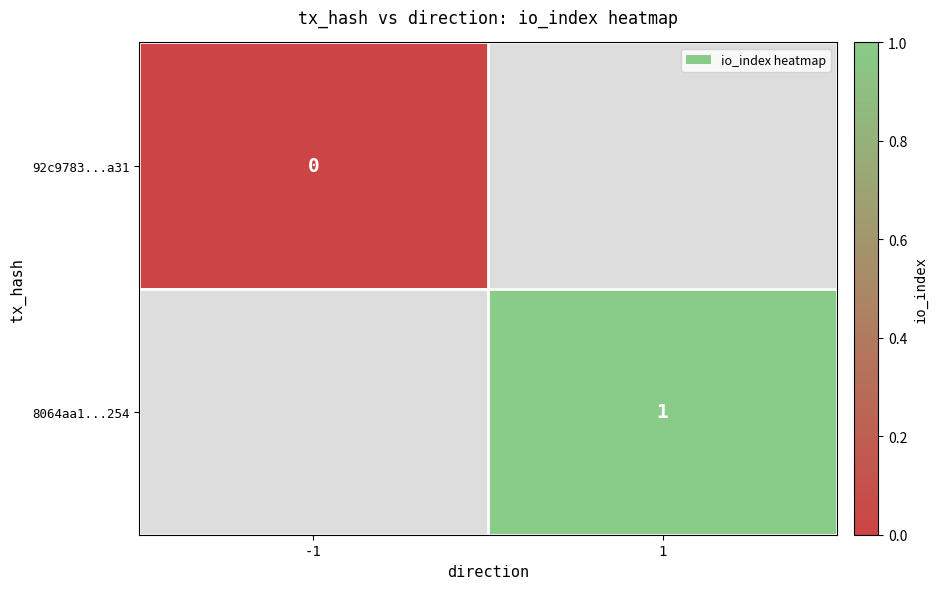

Is it true that 8064aa1...254 equals 0 at 1?

False